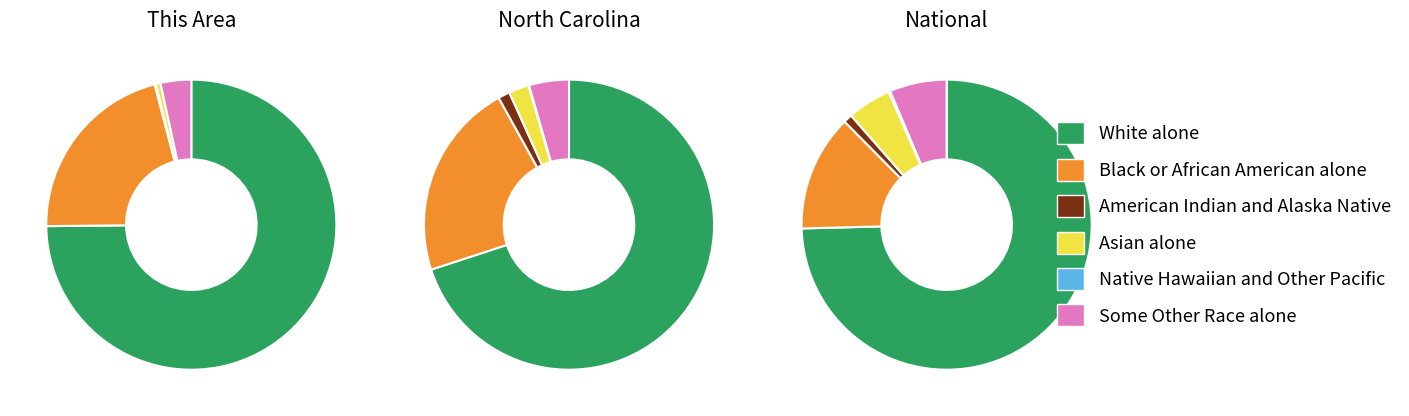

Between This Area and North Carolina, which series saw the biggest shift?

White alone